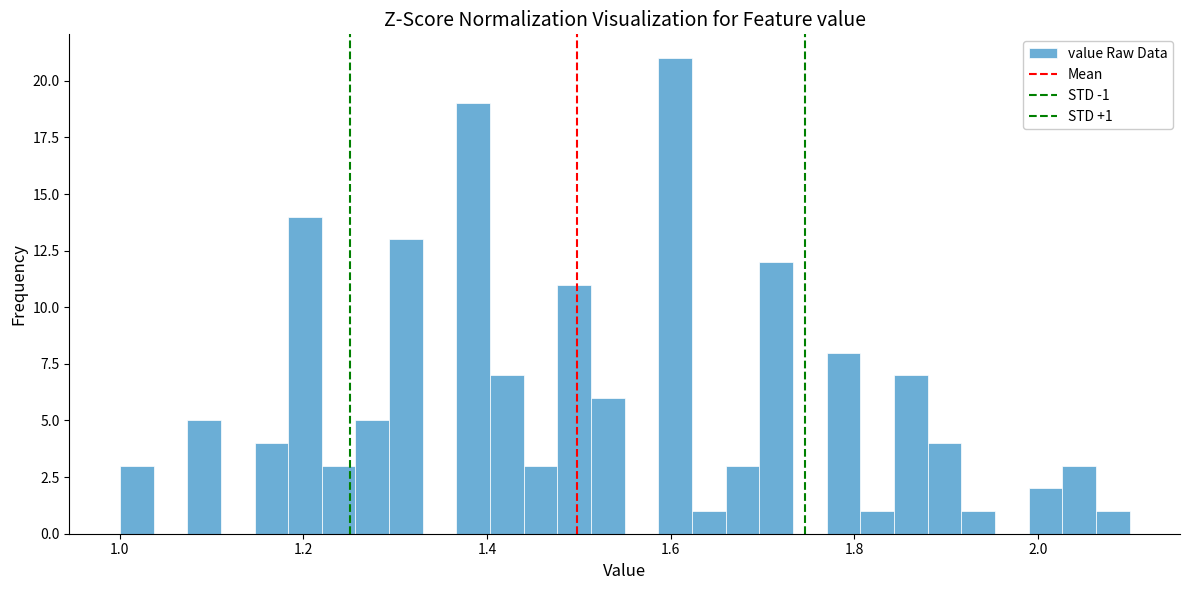

Read against the x-axis, roughly where is the centre of the tallest bar?

1.60